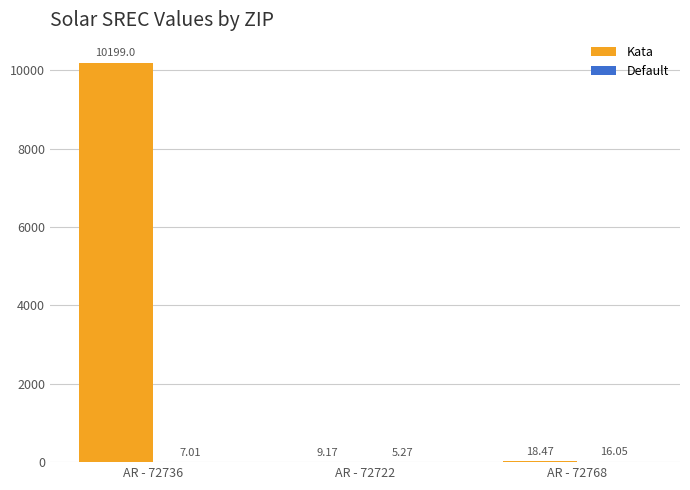

What is the total value across all series at AR - 72768?

34.5